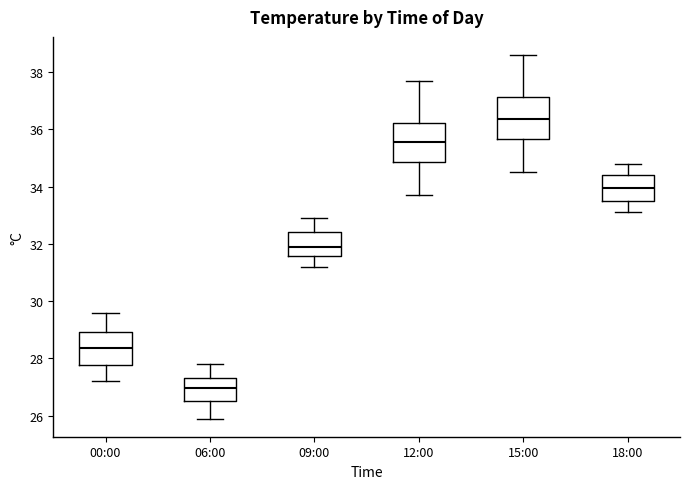

Reading left to right, transcribe this box plot: for each box, give where its median line is, the range the box spans, and where its two whiskers end, as read against the y-axis. The values are not printed on the chart, so give them approximately, as read against the axis.

00:00: median 28.4, box 27.8 to 29.0, whiskers 27.2 to 29.6
06:00: median 27.0, box 26.6 to 27.4, whiskers 26.0 to 27.8
09:00: median 32.0, box 31.6 to 32.4, whiskers 31.2 to 33.0
12:00: median 35.6, box 34.8 to 36.2, whiskers 33.8 to 37.8
15:00: median 36.4, box 35.6 to 37.2, whiskers 34.6 to 38.6
18:00: median 34.0, box 33.6 to 34.4, whiskers 33.2 to 34.8